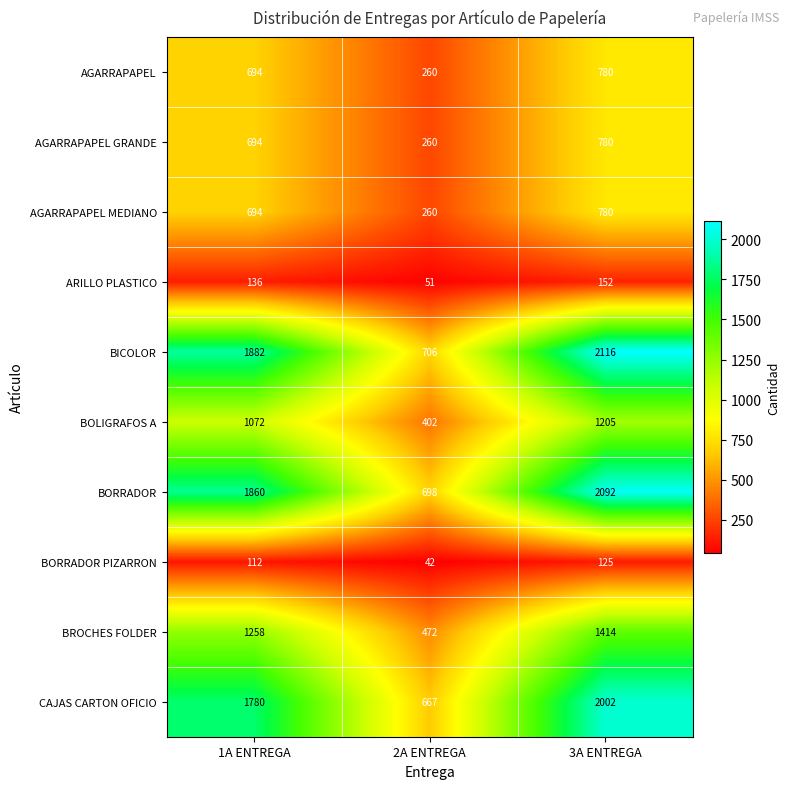

At which label does BICOLOR reach its peak?

3A ENTREGA